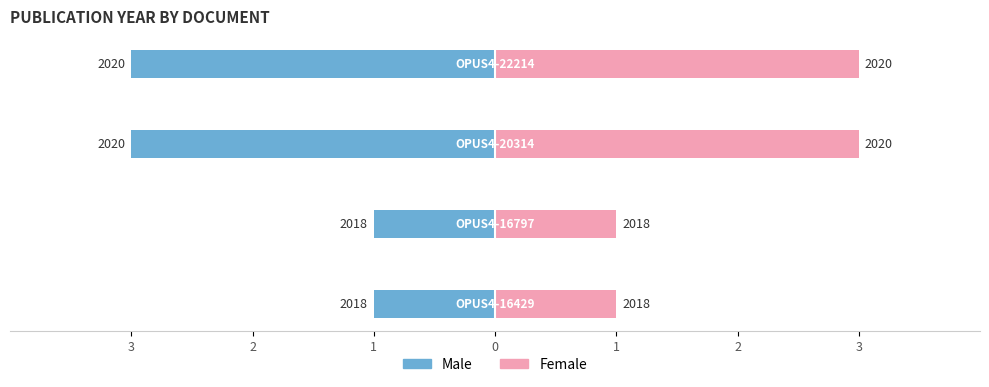

Between 3 and 1, which series saw the biggest shift?

Male